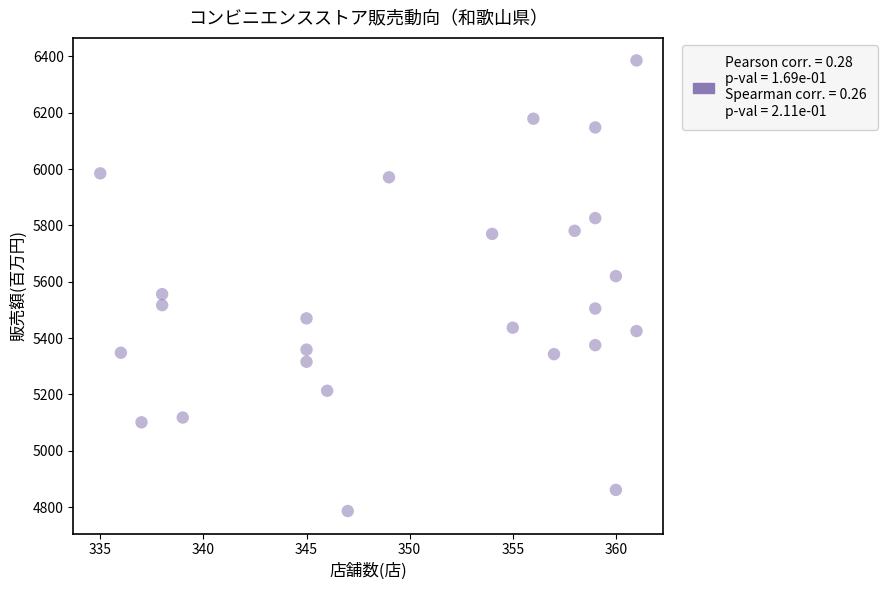

What is the range of Y values (max minus min)?

1600